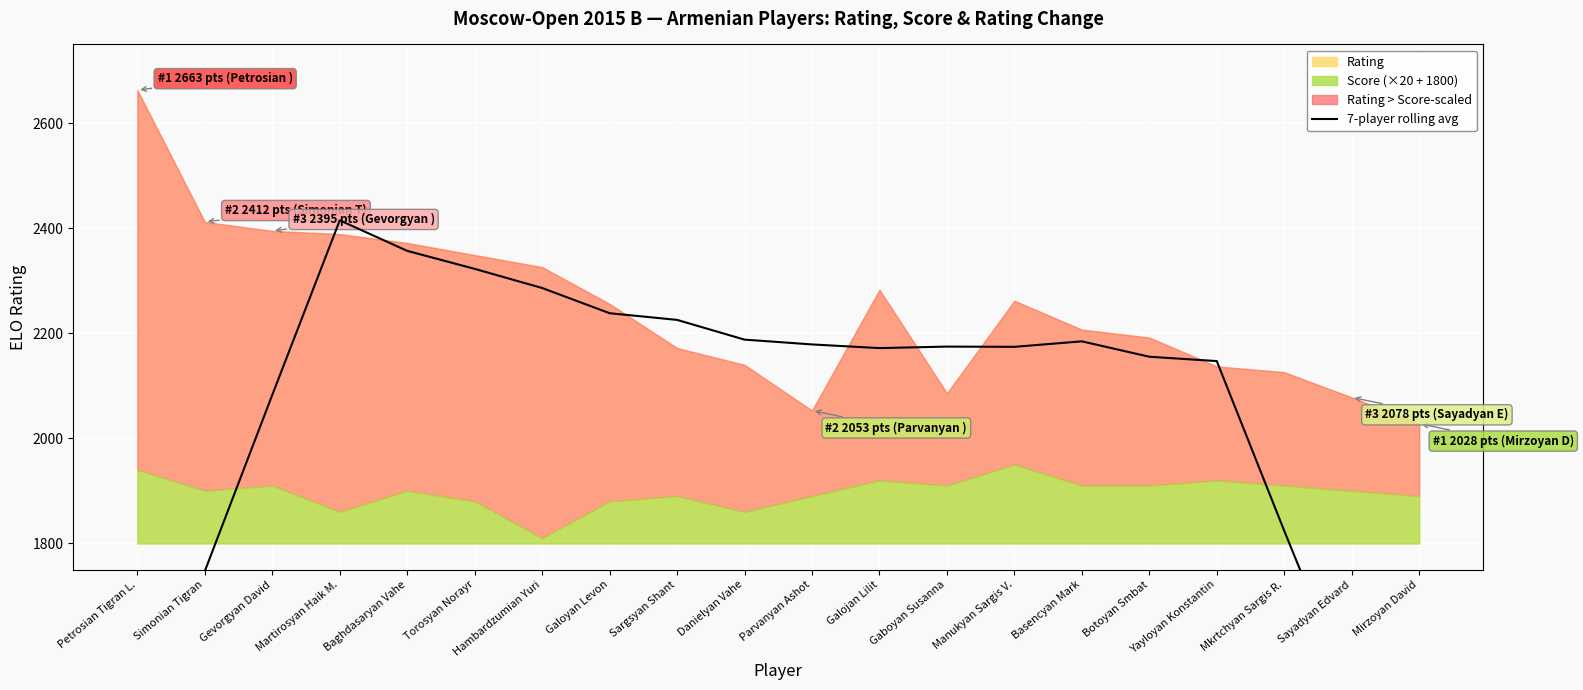

What is the sum of all values?

40986.9